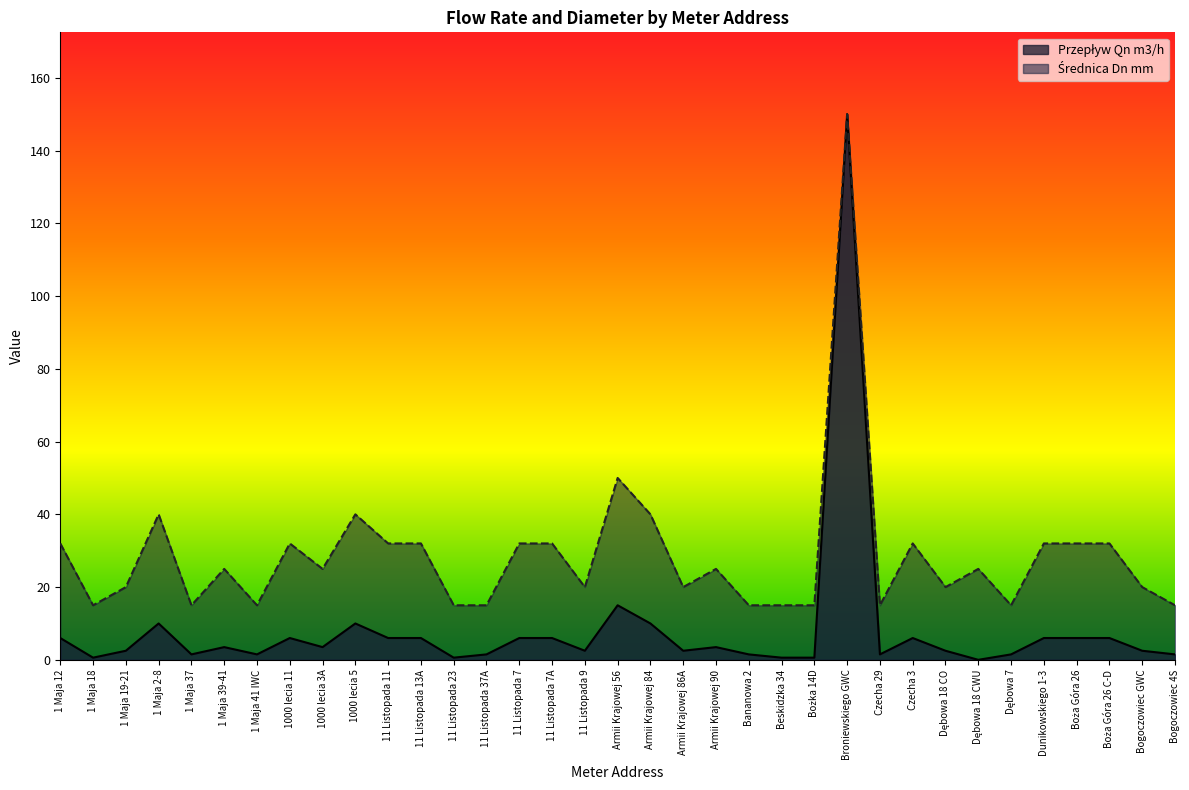

List the series in order of their overall mean, lowest first.

Przepływ Qn m3/h, Średnica Dn mm